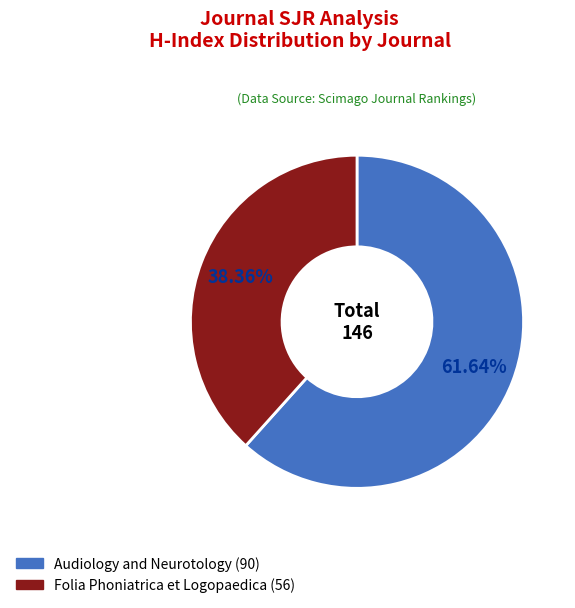

Is Folia Phoniatrica et Logopaedica the majority of the pie?

No